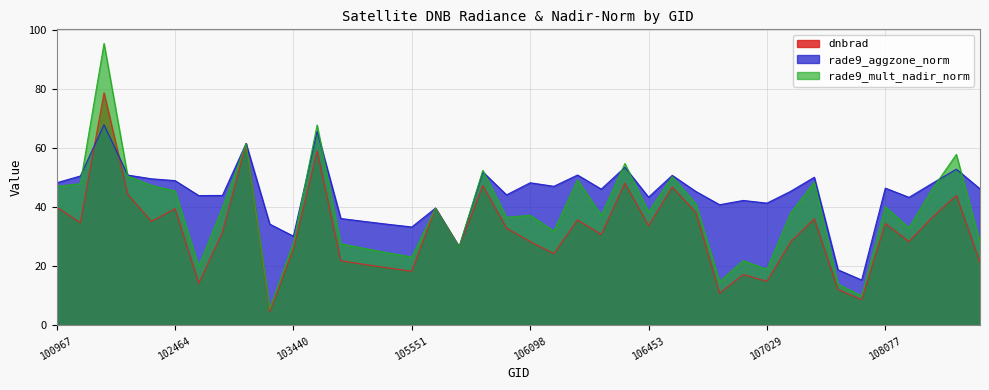

Where is the first local minimum for rade9_mult_nadir_norm?

102473